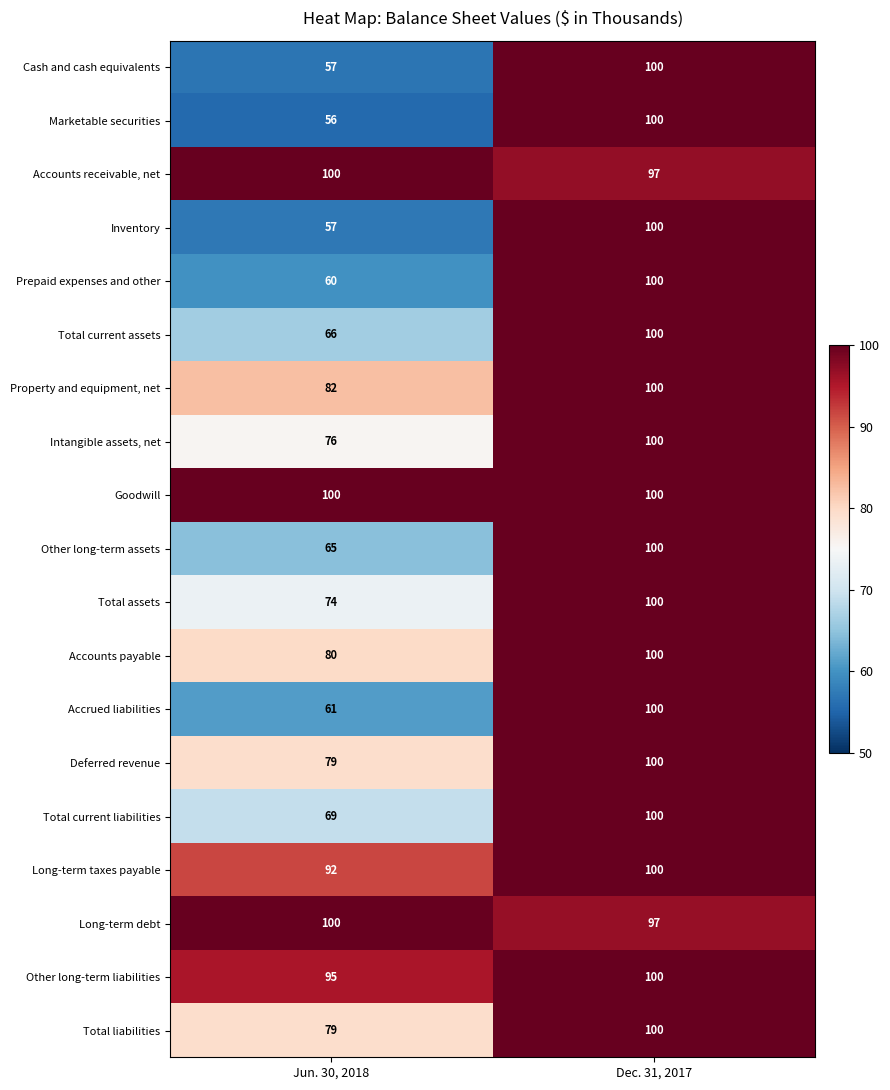

At which label is Long-term taxes payable closest to 96?

Jun. 30, 2018